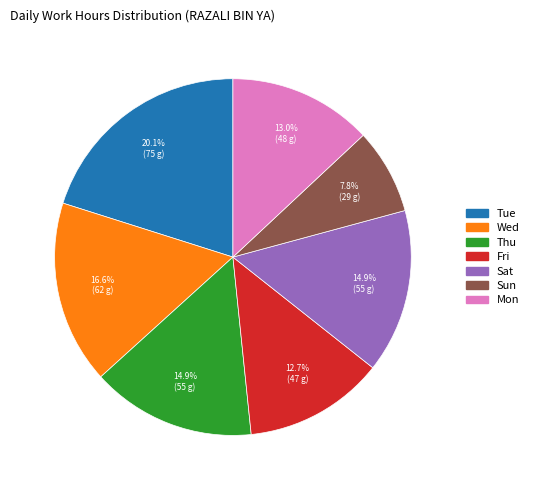

Is there a majority slice in this chart?

No